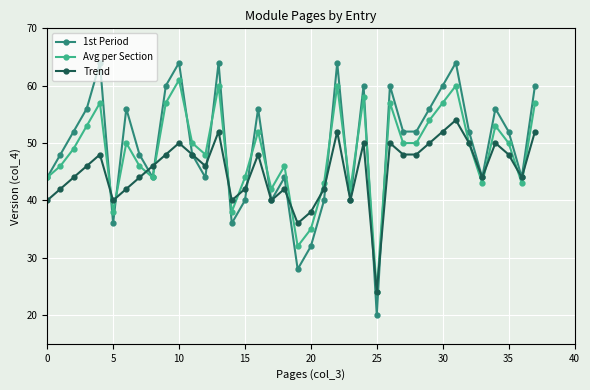

How many interior local peaks does the 1st Period series have?

11